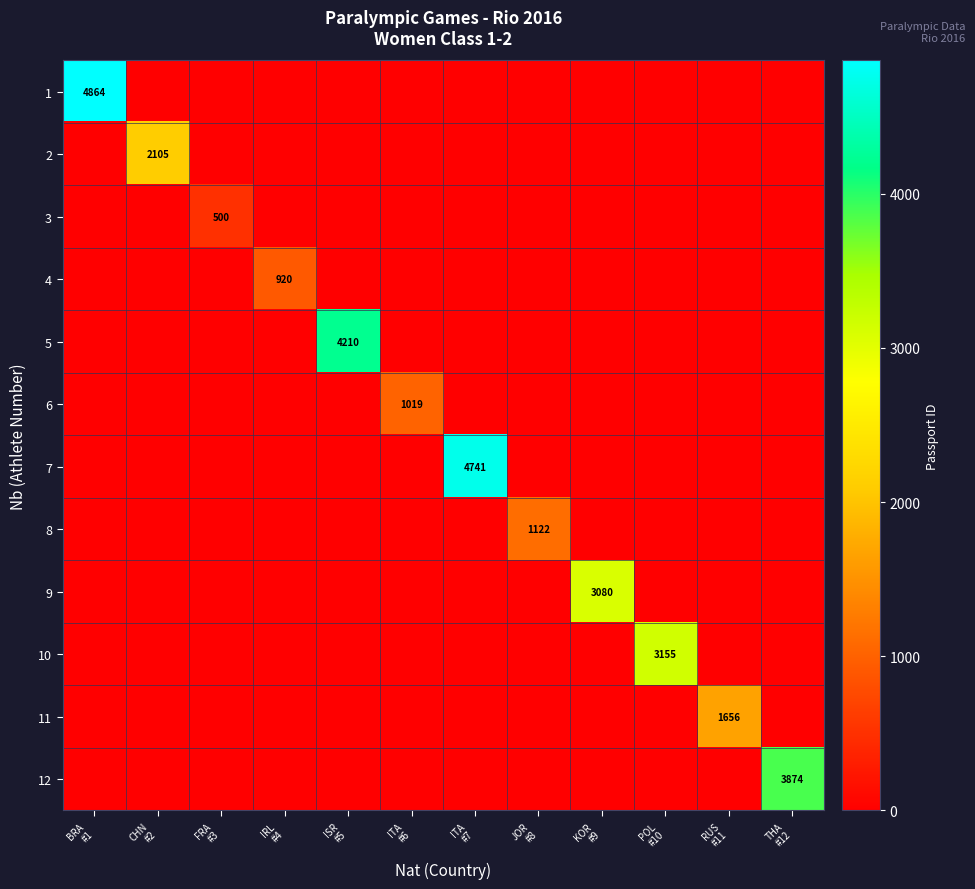

How many data points does each series have?

12